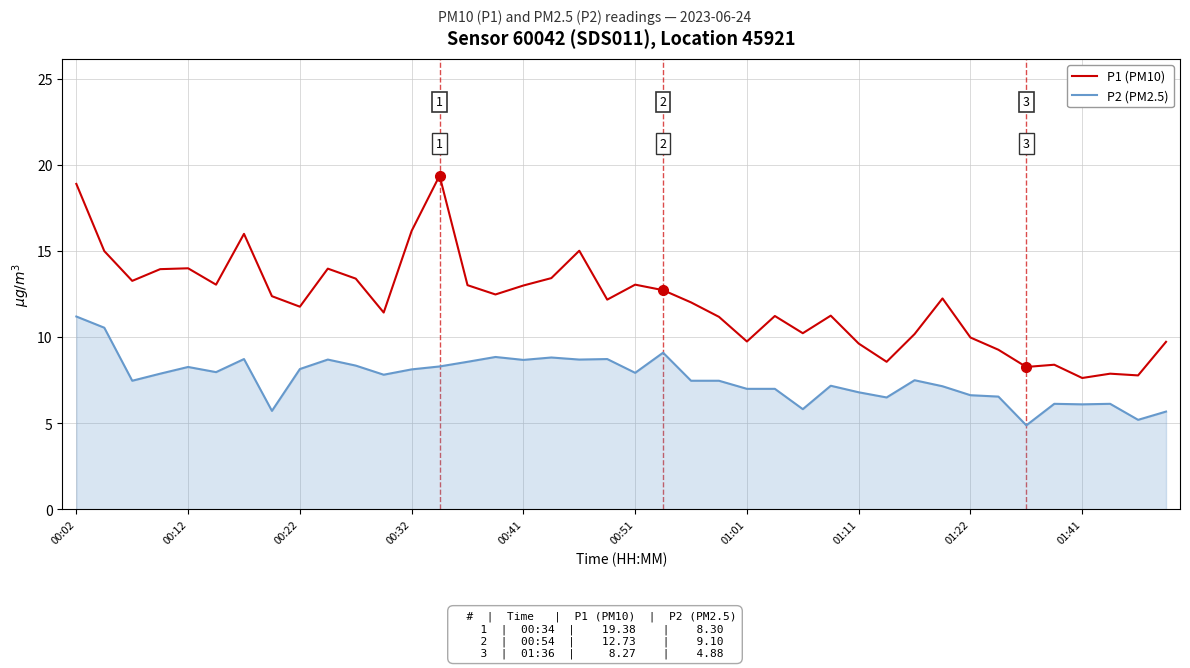

What is the difference between the maximum and minimum values in the P2 (PM2.5) series?

6.3